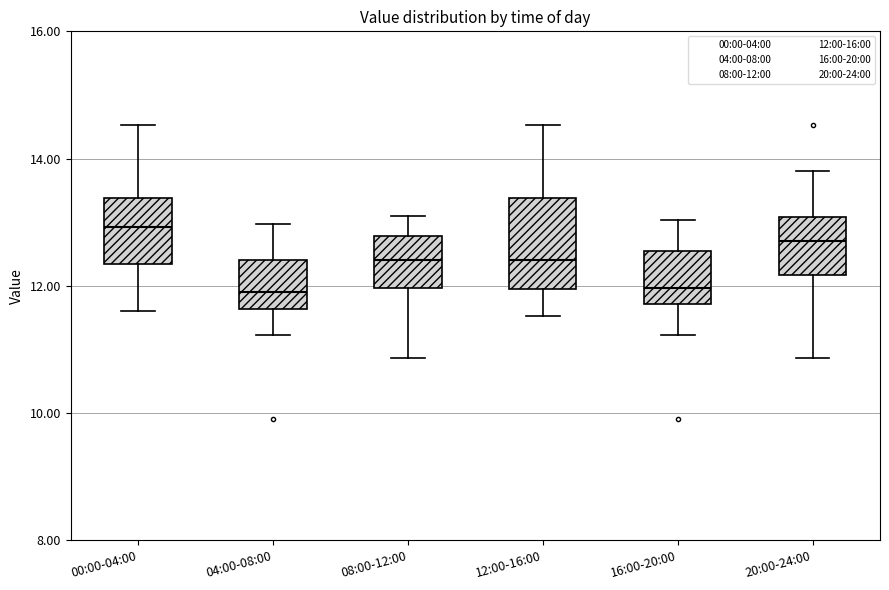

Reading left to right, read every box against the y-axis: the position of its median line, the range the box covers, and the ends of its whiskers. The values are not printed on the chart, so give them approximately, as read against the axis.

00:00-04:00: median 13.0, box 12.4 to 13.4, whiskers 11.6 to 14.6
04:00-08:00: median 12.0, box 11.6 to 12.4, whiskers 11.2 to 13.0
08:00-12:00: median 12.4, box 12.0 to 12.8, whiskers 10.8 to 13.2
12:00-16:00: median 12.4, box 12.0 to 13.4, whiskers 11.6 to 14.6
16:00-20:00: median 12.0, box 11.8 to 12.6, whiskers 11.2 to 13.0
20:00-24:00: median 12.8, box 12.2 to 13.0, whiskers 10.8 to 13.8